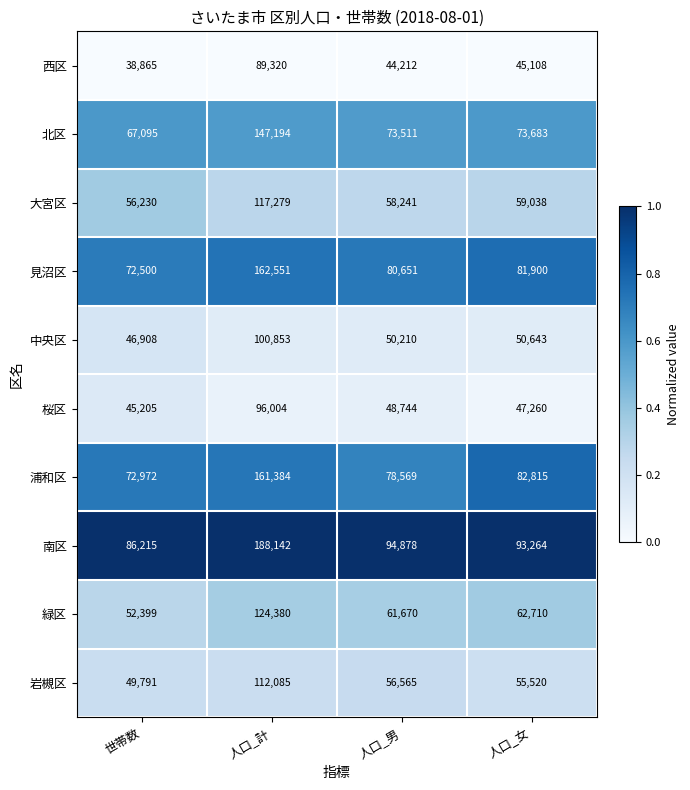

At which label does 桜区 reach its peak?

人口_計